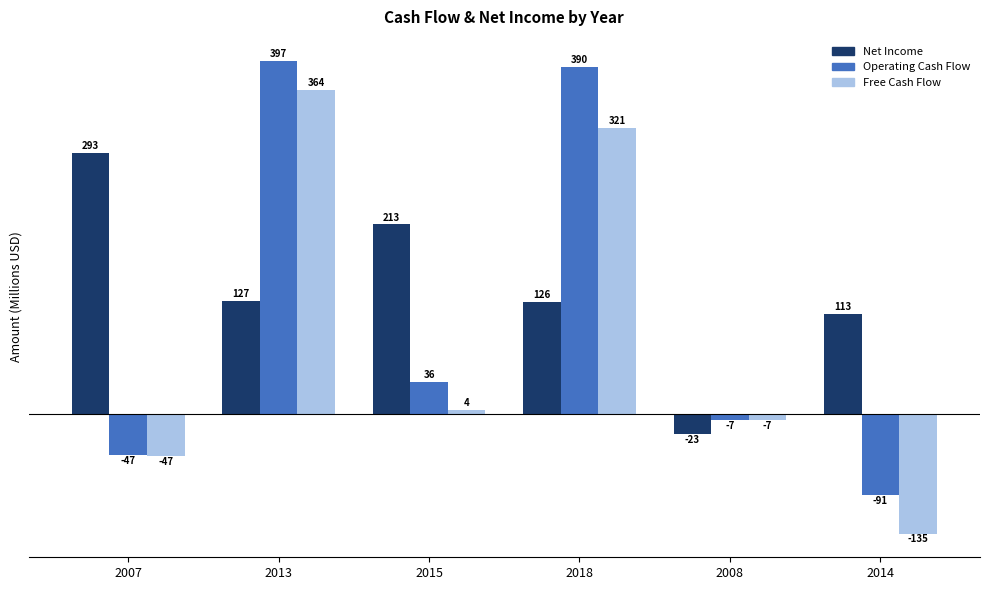

The value of Net Income at 2007 is 454.4. True or false?

False